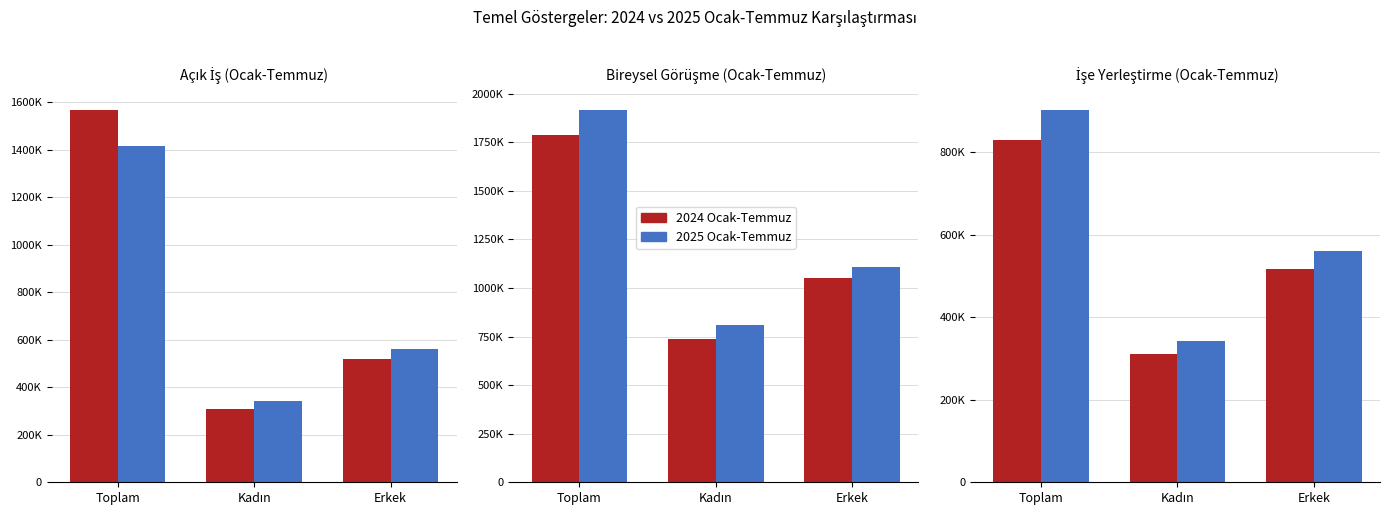

What is the smallest value displayed?

310761